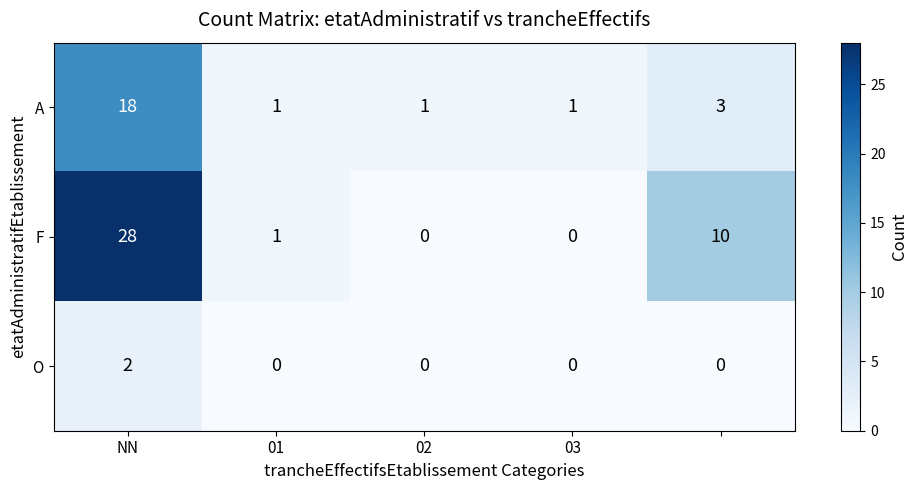

Reading left to right, what are all the values shown in this chart?

A: 18	1	1	1	3
F: 28	1	0	0	10
O: 2	0	0	0	0